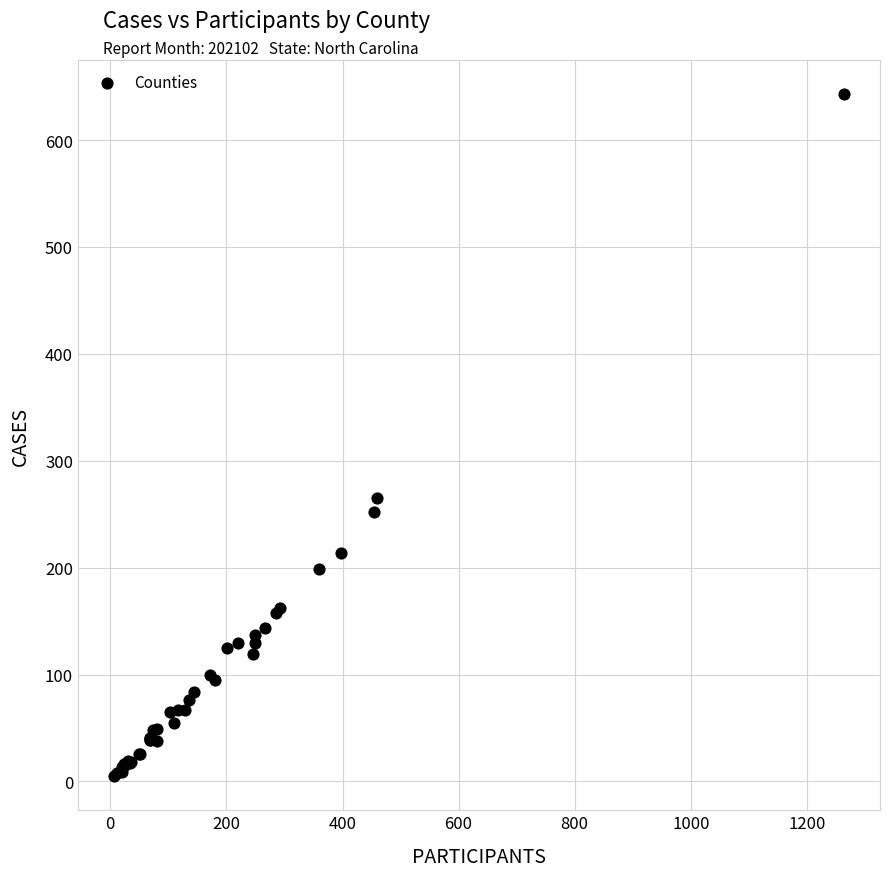

What Y value in the scatter plot is closest to 324?

265